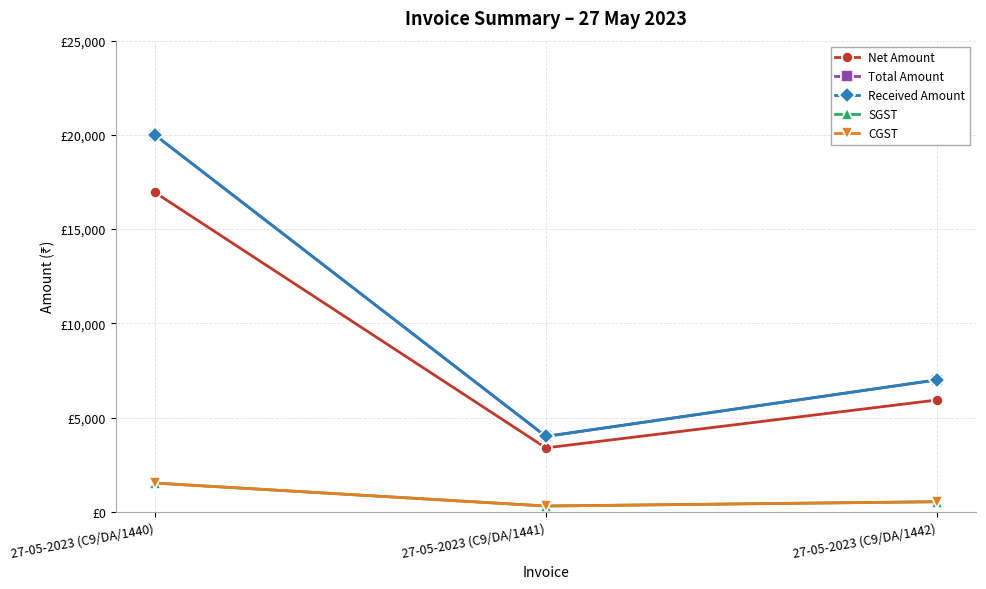

Does the chart have visible grid lines?

Yes